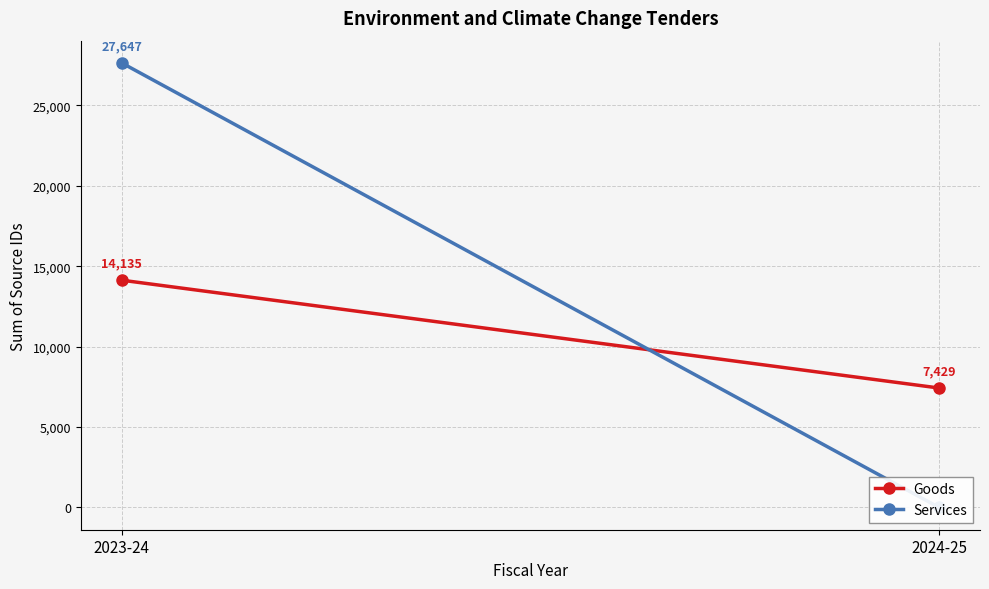

Read the Goods value at 2024-25, to the nearest 100.

7400